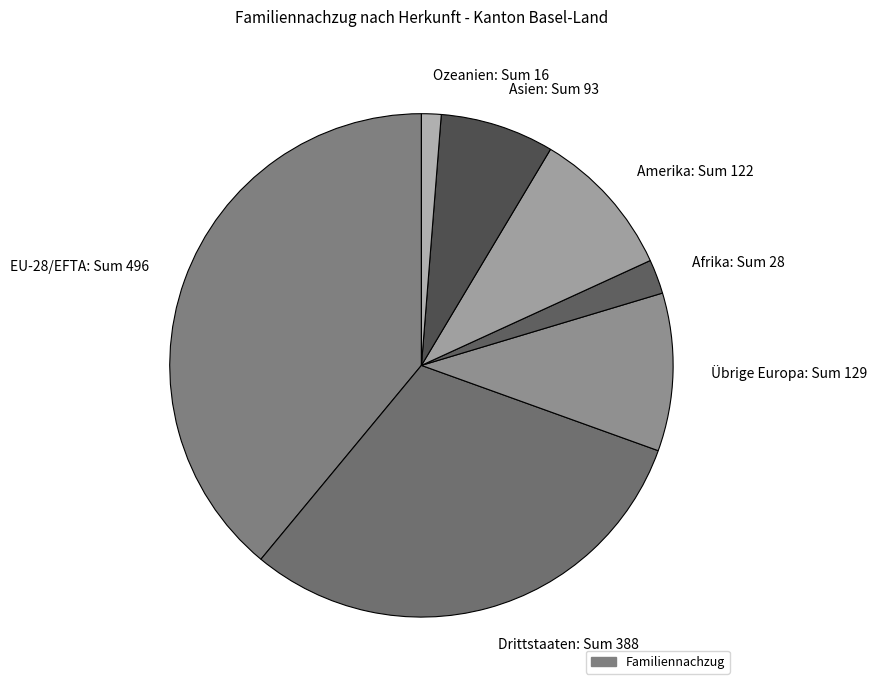

Is the sum of Ozeanien: Sum 16 and Asien: Sum 93 greater than half?

No